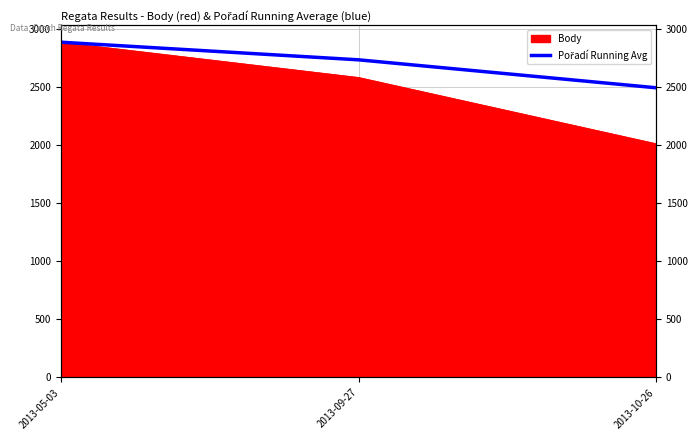

The chart shows a value of 4159.8 at 2013-09-27. True or false?

False